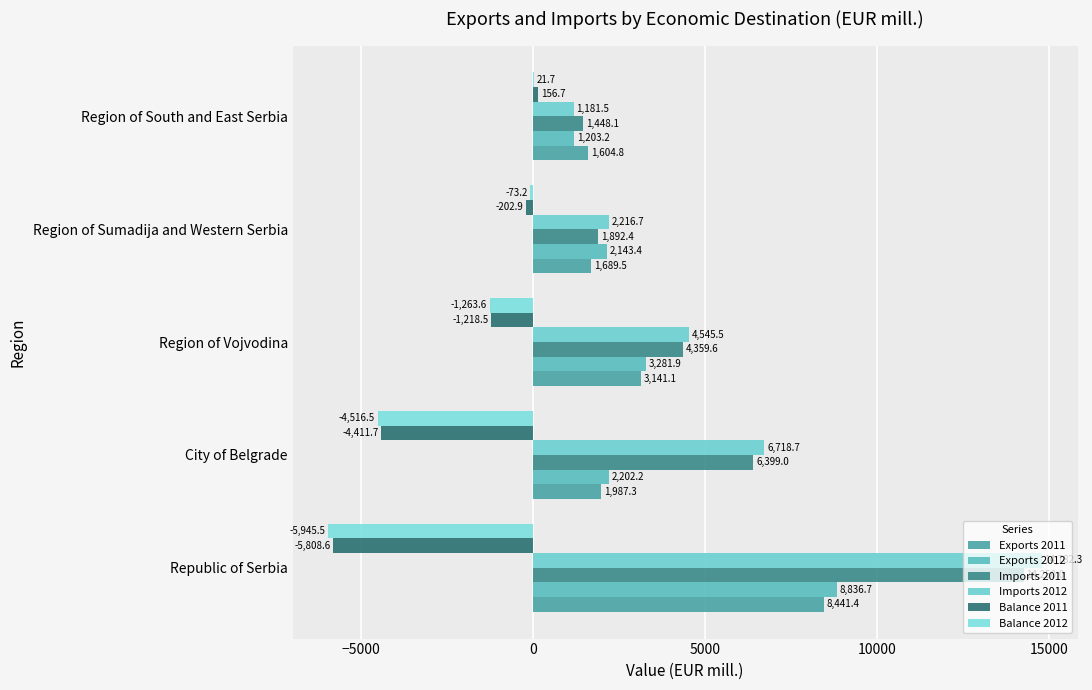

Where is Balance 2012 nearest to the value -2961?

City of Belgrade